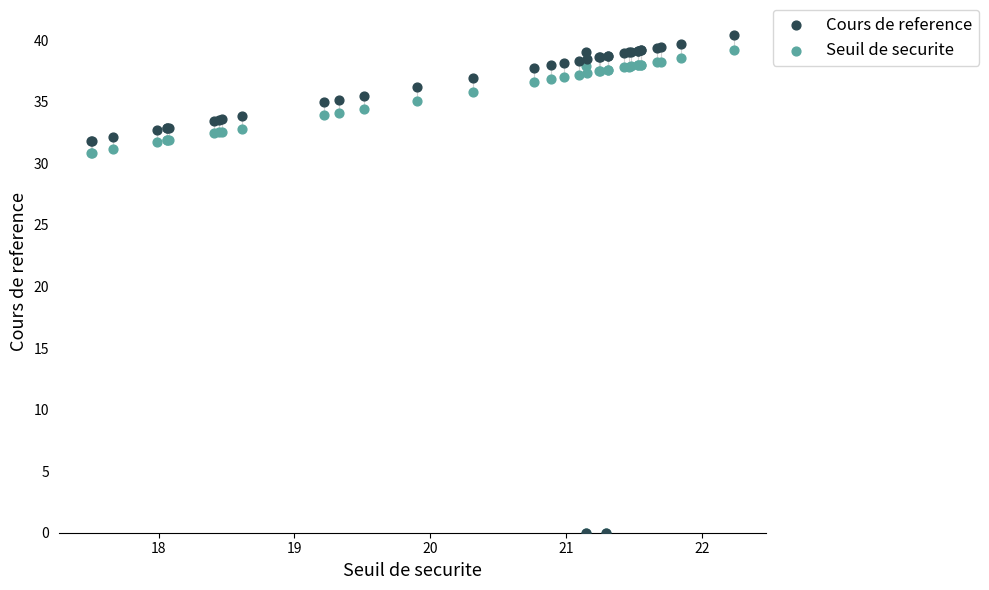

Which series has the largest Y range (max minus min)?

Cours de reference